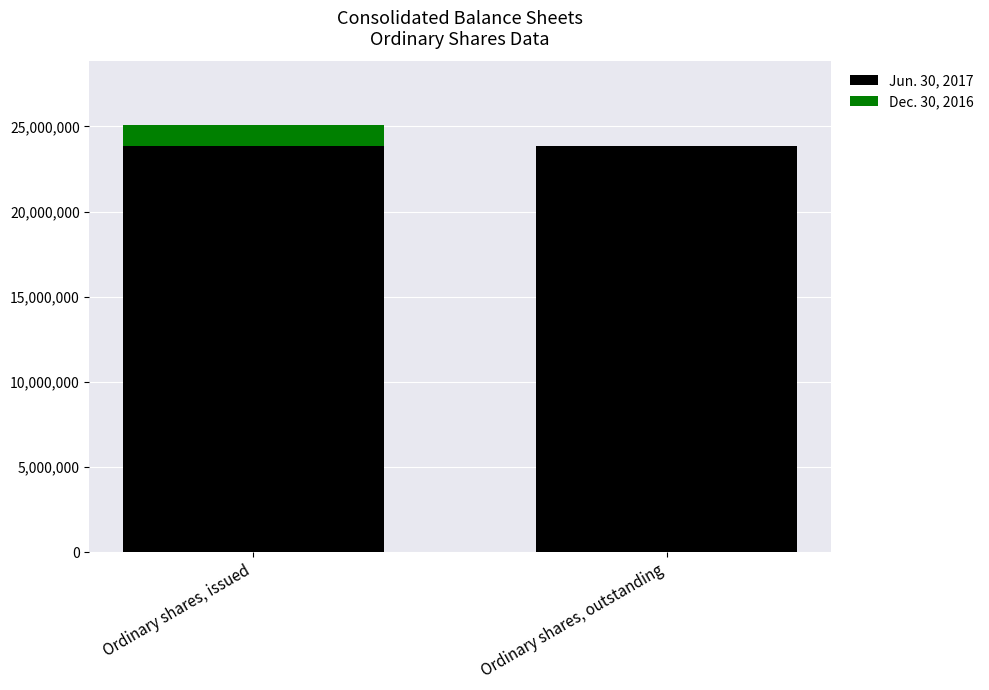

What are all the series names shown in the legend?

Jun. 30, 2017, Dec. 30, 2016